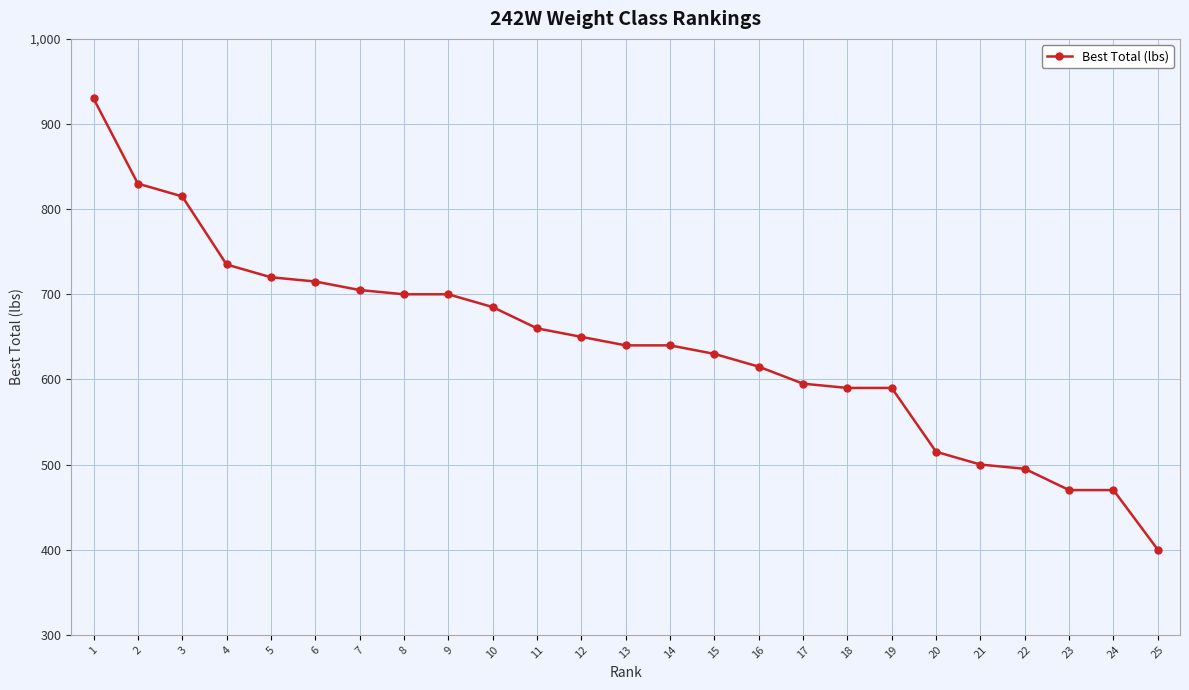

Which category has the lowest value across all series?

25